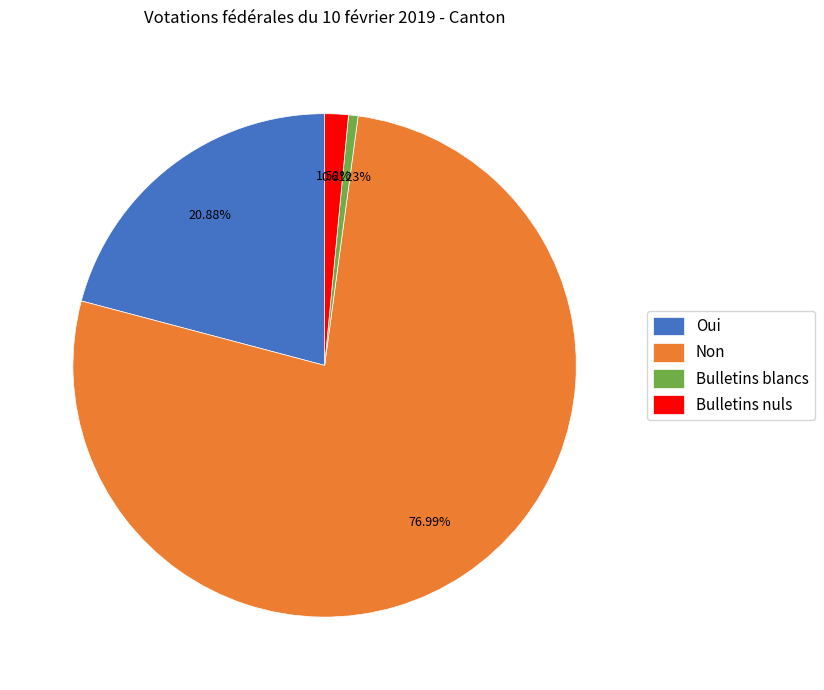

How many slices are in this pie chart?

4